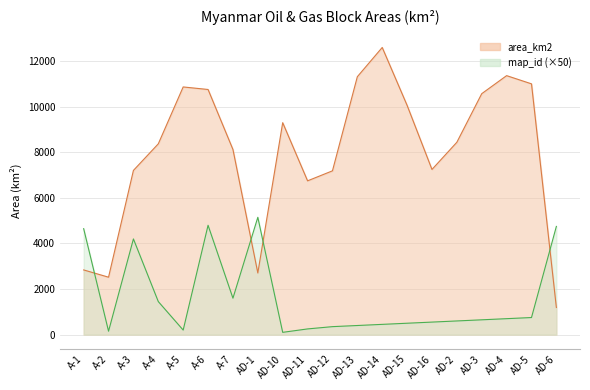

Where is the first local maximum for map_id?

A-3